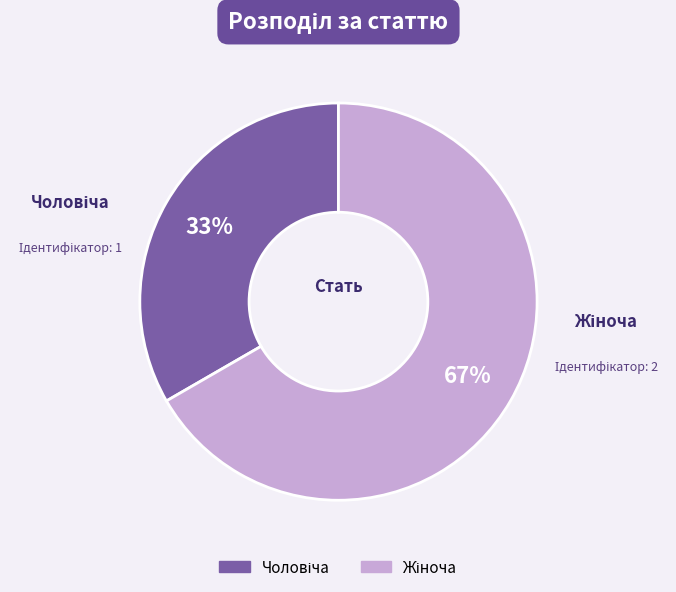

Count the number of slices in the pie.

2